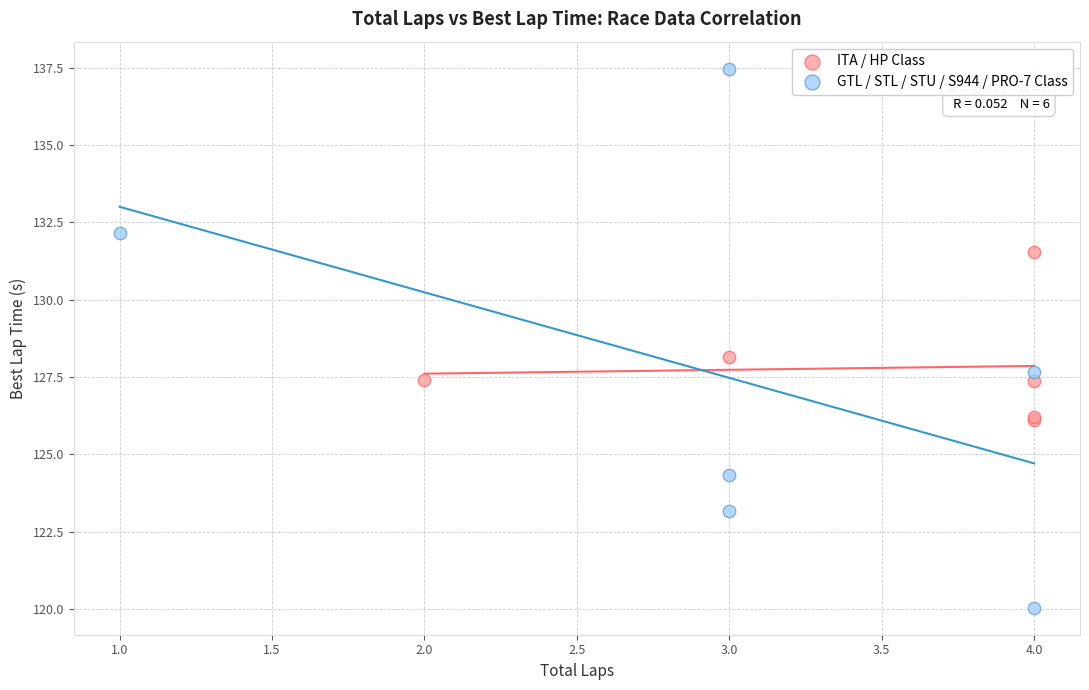

What are all the series names shown in the legend?

ITA / HP Class, GTL / STL / STU / S944 / PRO-7 Class